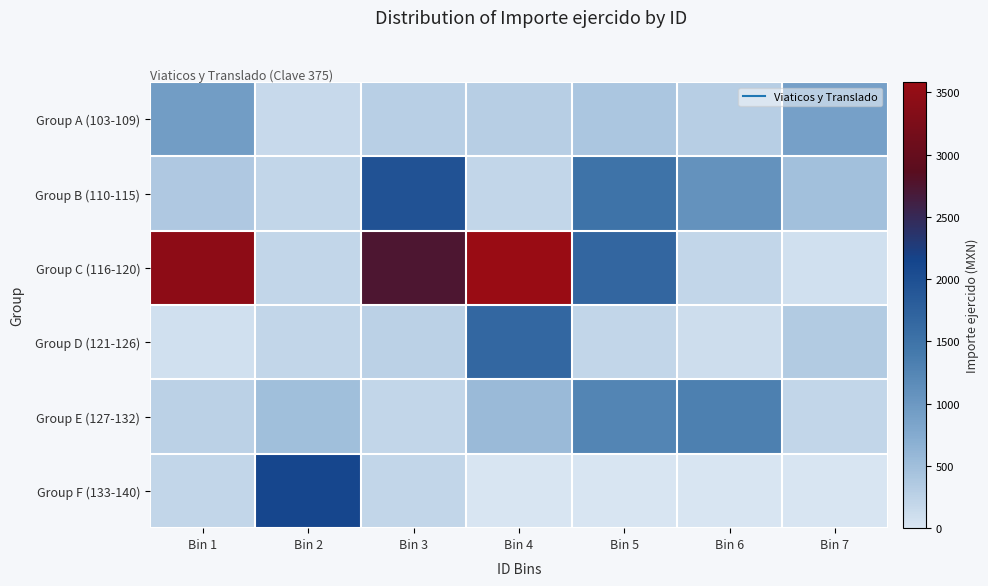

Count the number of data series in this chart.

6